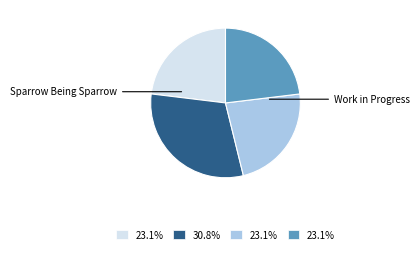

Is there a majority slice in this chart?

No